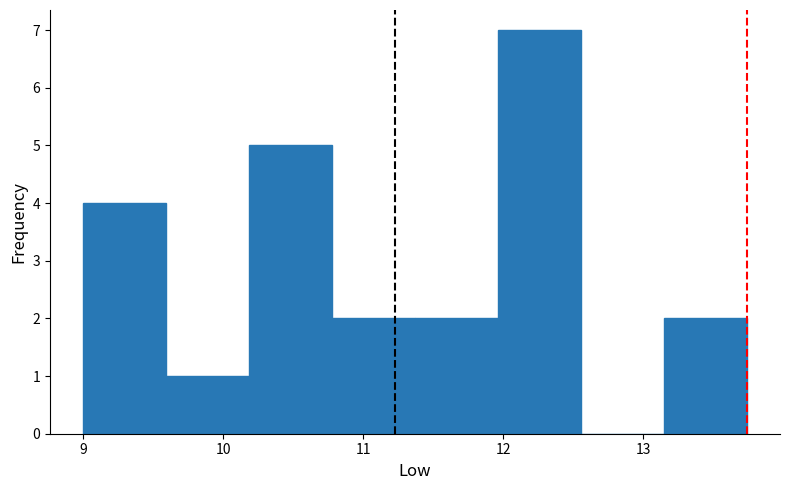

Which range on the x-axis has the tallest bar?

12.0 to 12.6